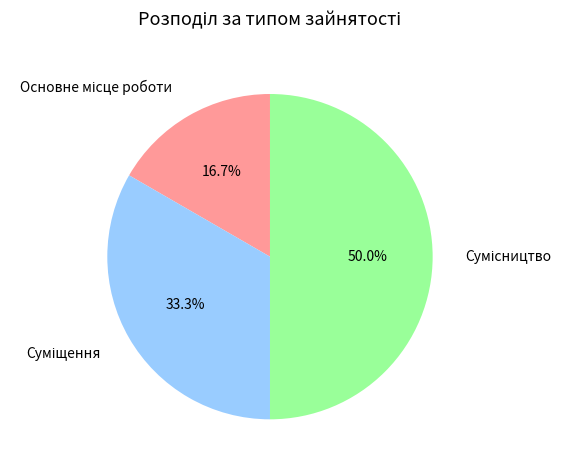

Is it true that Сумісництво is 50% of the pie?

True